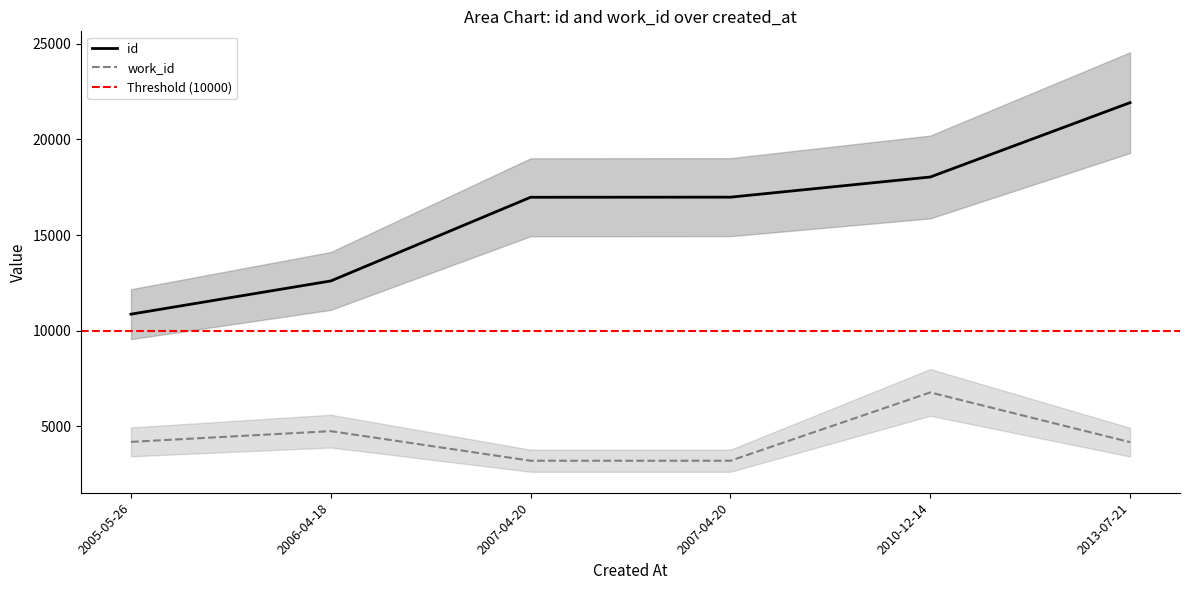

Is the value of work_id at 2010-12-14 greater than the value of id at 2007-04-20?

No